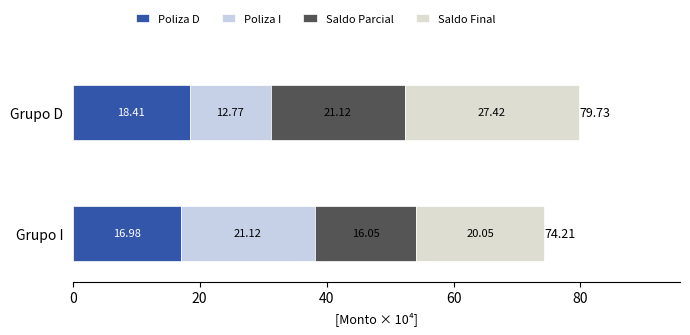

List the labels in order of Poliza D value, largest first.

Grupo D, Grupo I